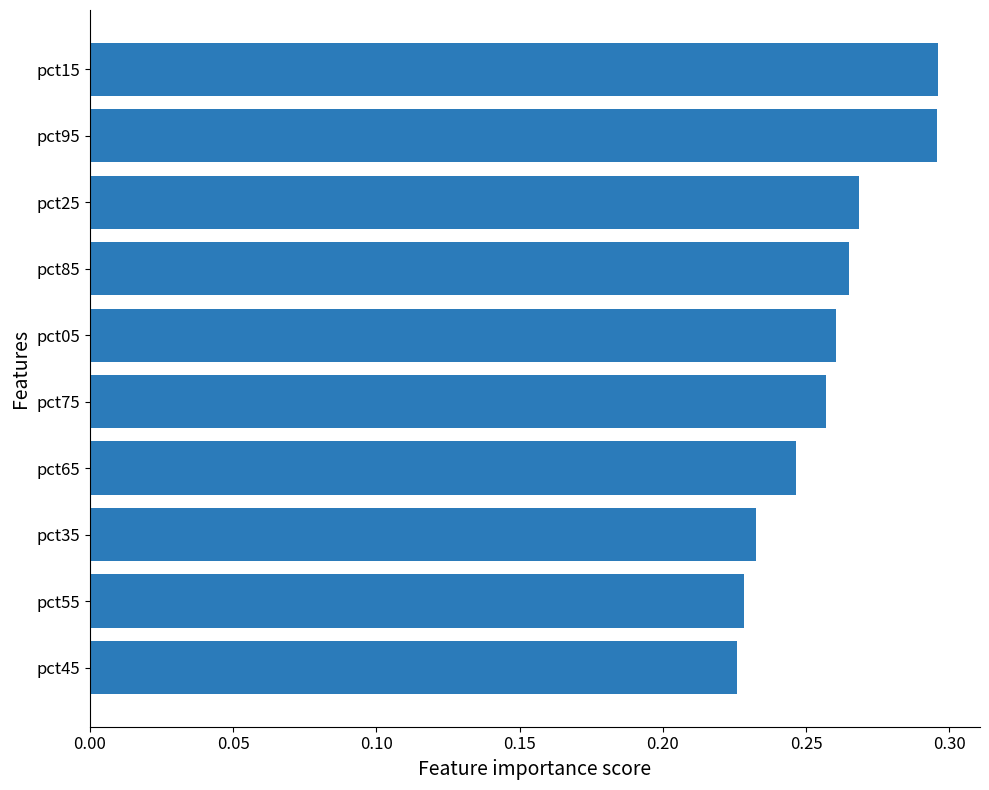

True or false: the data shows 0.4 at pct15.

False